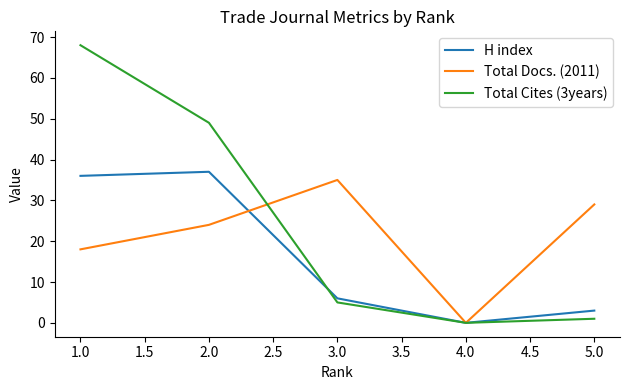

How many values in the H index series are below 6?

2